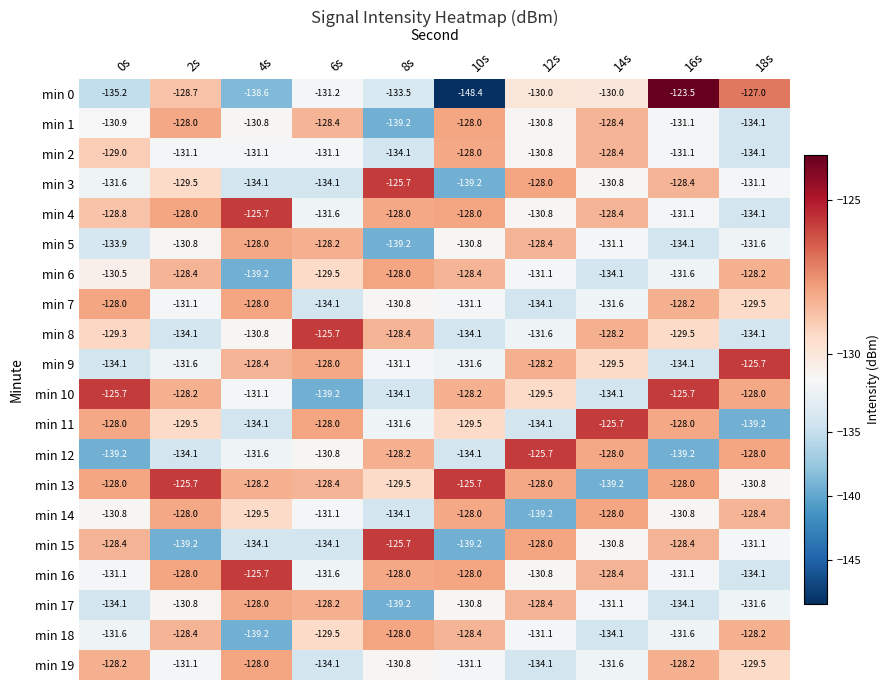

How many distinct data groups are displayed?

20